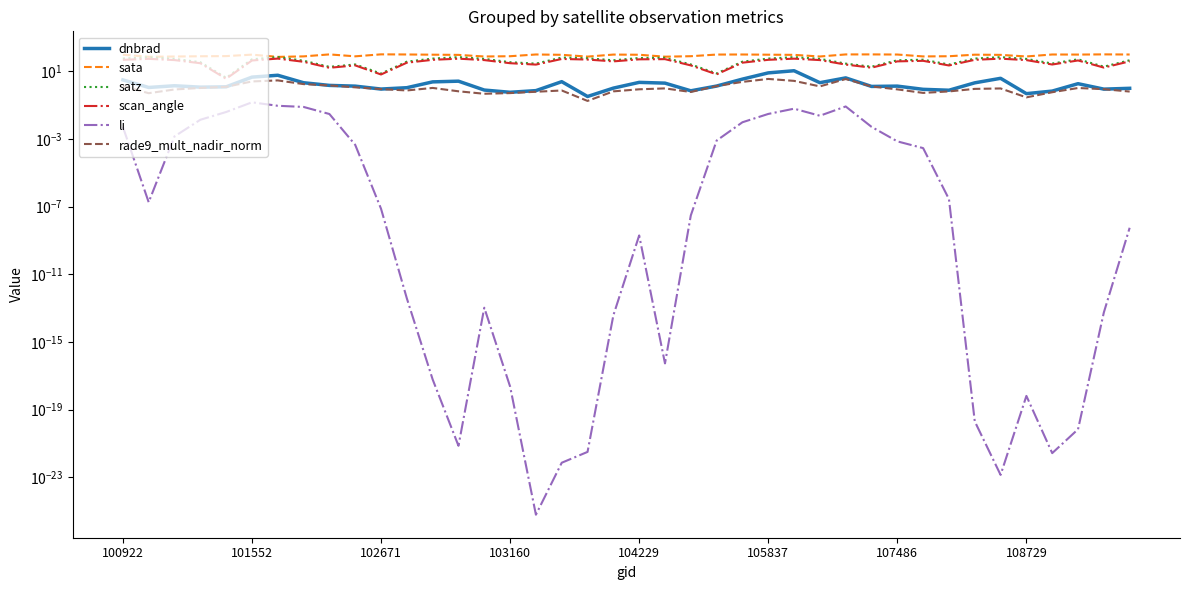

What is the sum of all scan_angle values?

1452.4